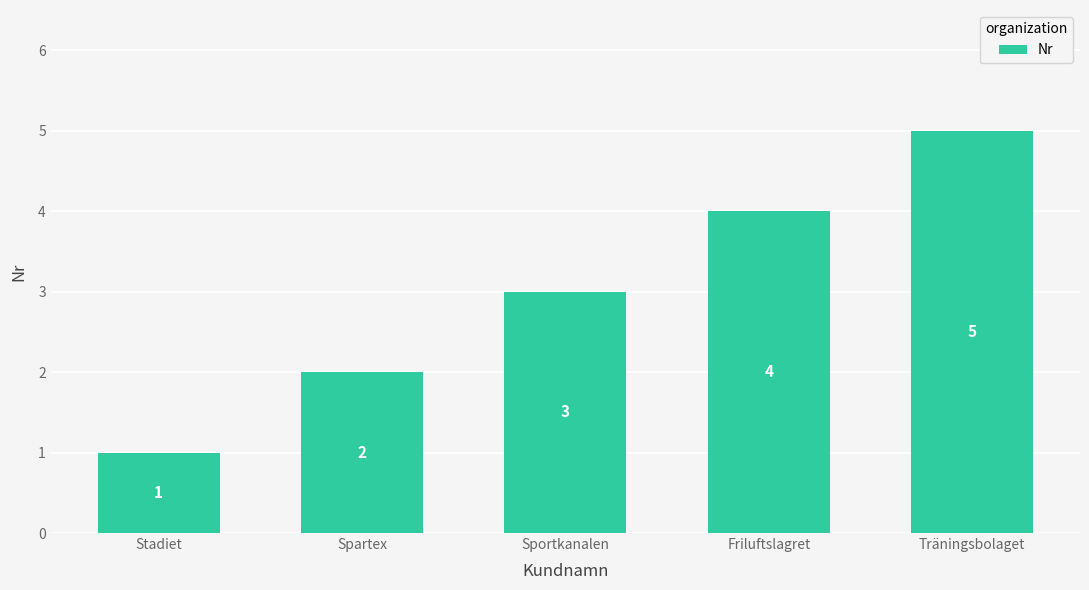

What is the minimum value shown in the chart?

1